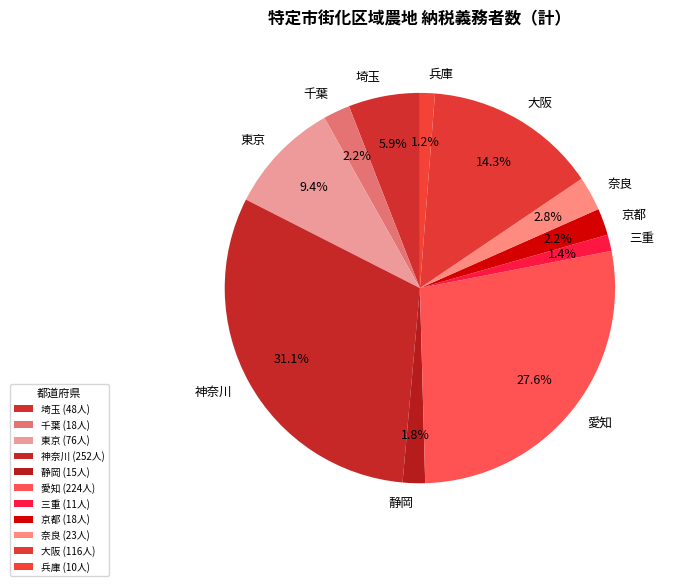

Do 埼玉 and 千葉 together represent more than half of the pie?

No